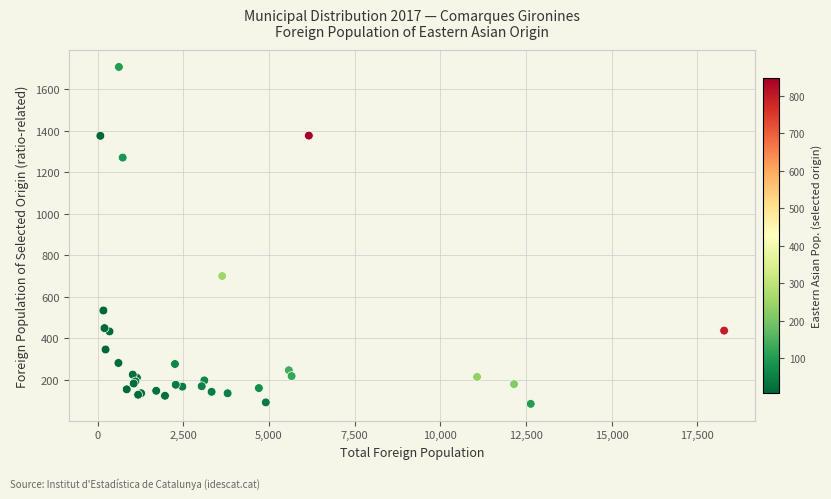

What Y value in the scatter plot is closest to 895?

699